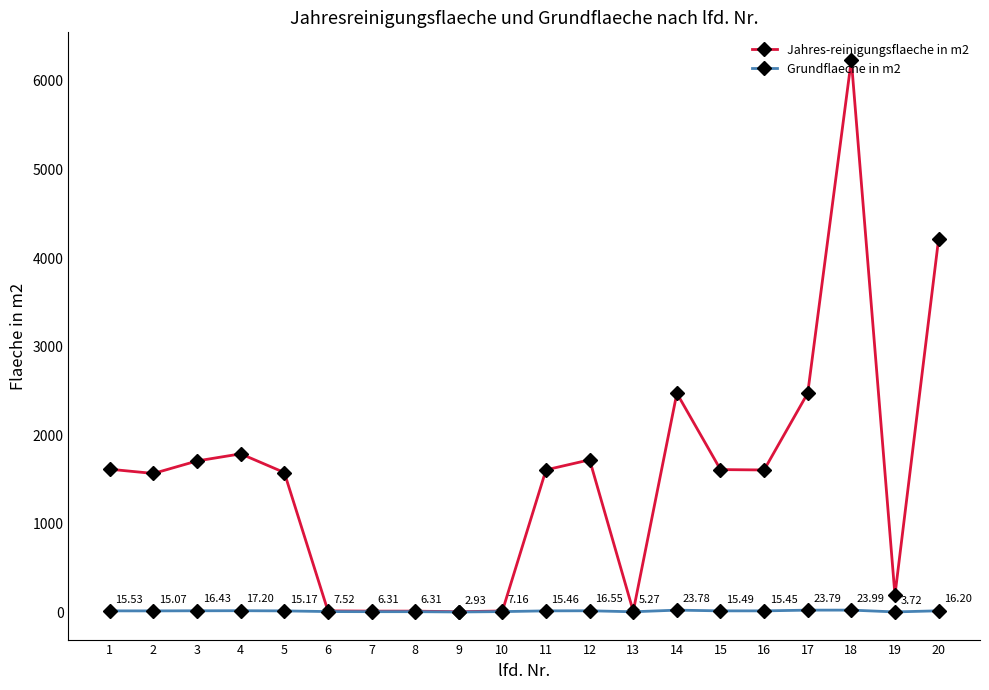

Does the chart display data point markers on the line(s)?

Yes